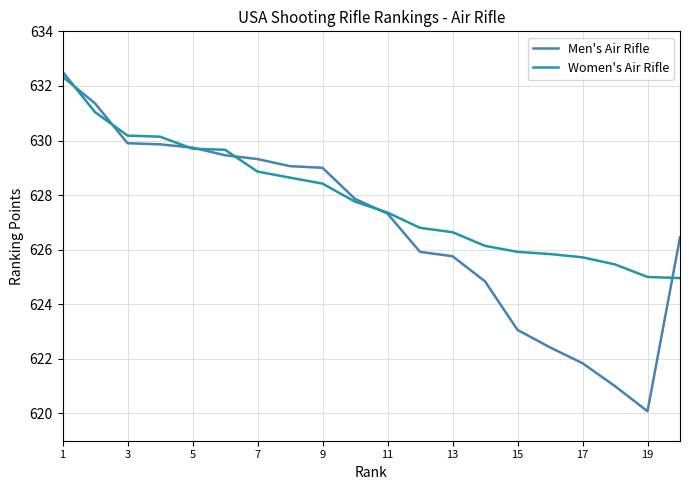

Rank the series by their average value, from lowest to highest.

Men's Air Rifle, Women's Air Rifle